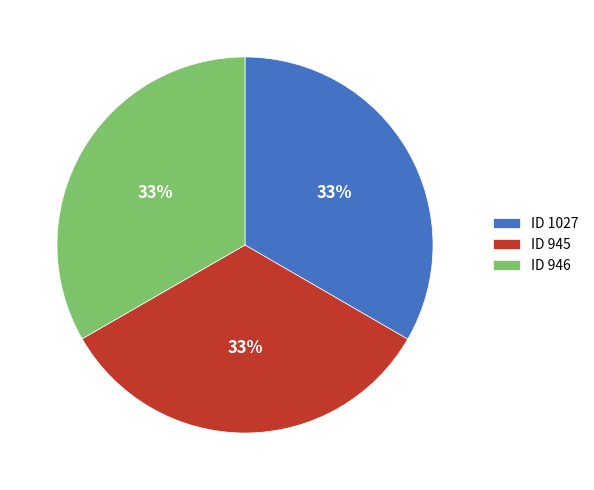

To the nearest percent, what is the average slice percentage?

33%